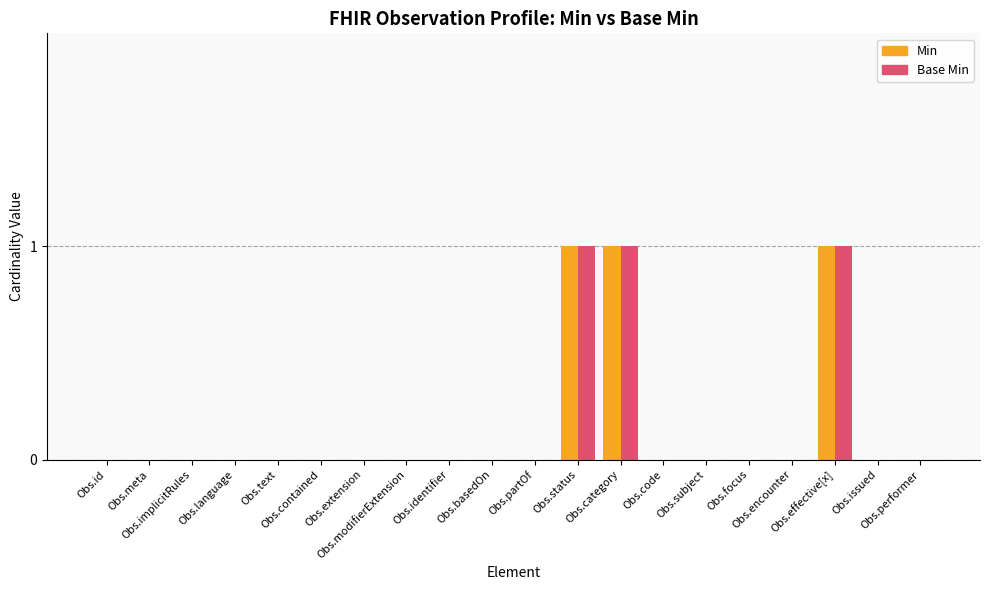

What is the sum of all Base Min values?

3